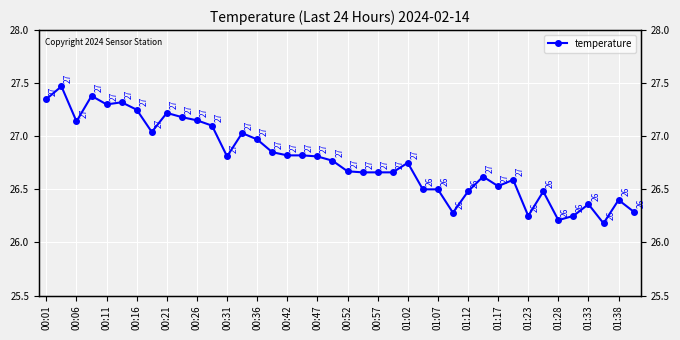

Where is the data nearest to the value 26?

37